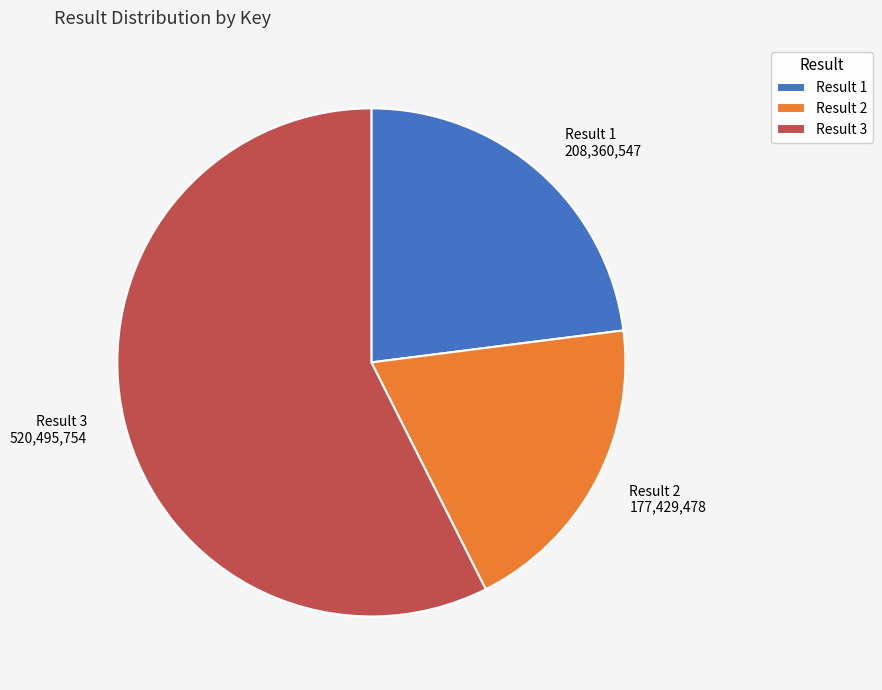

Rank the categories by value from highest to lowest.

Result 3, Result 1, Result 2